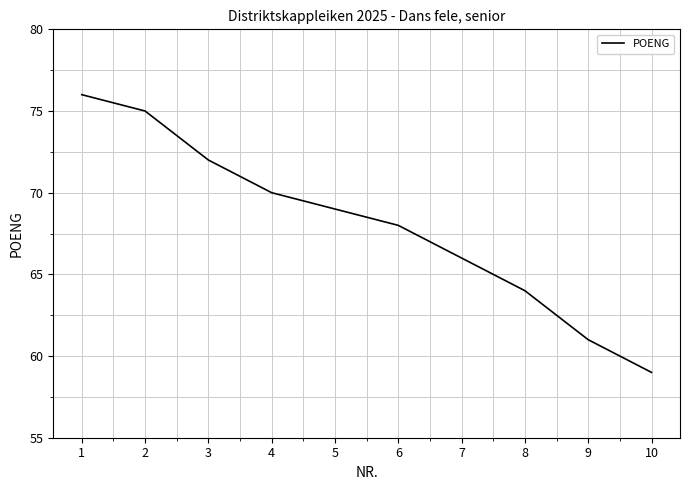

What is the change in value from 3 to 9?

-11